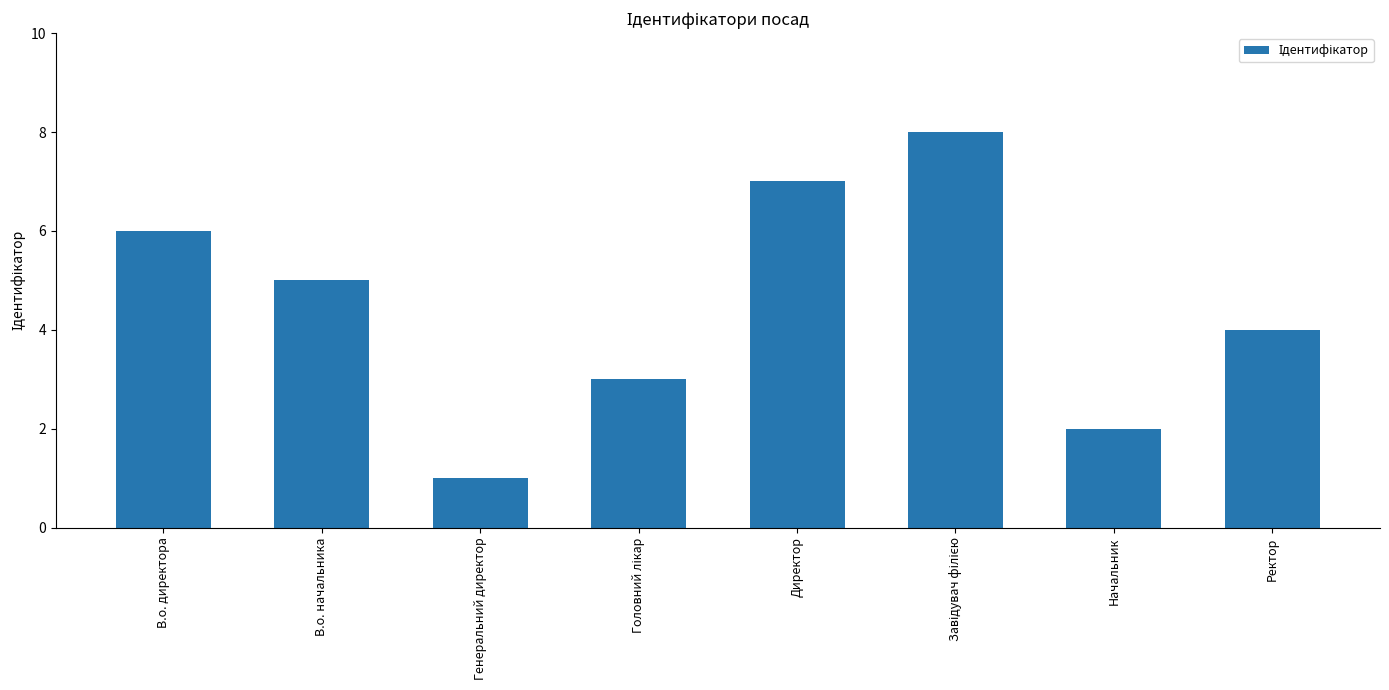

Is it true that the value at Начальник is 1?

False